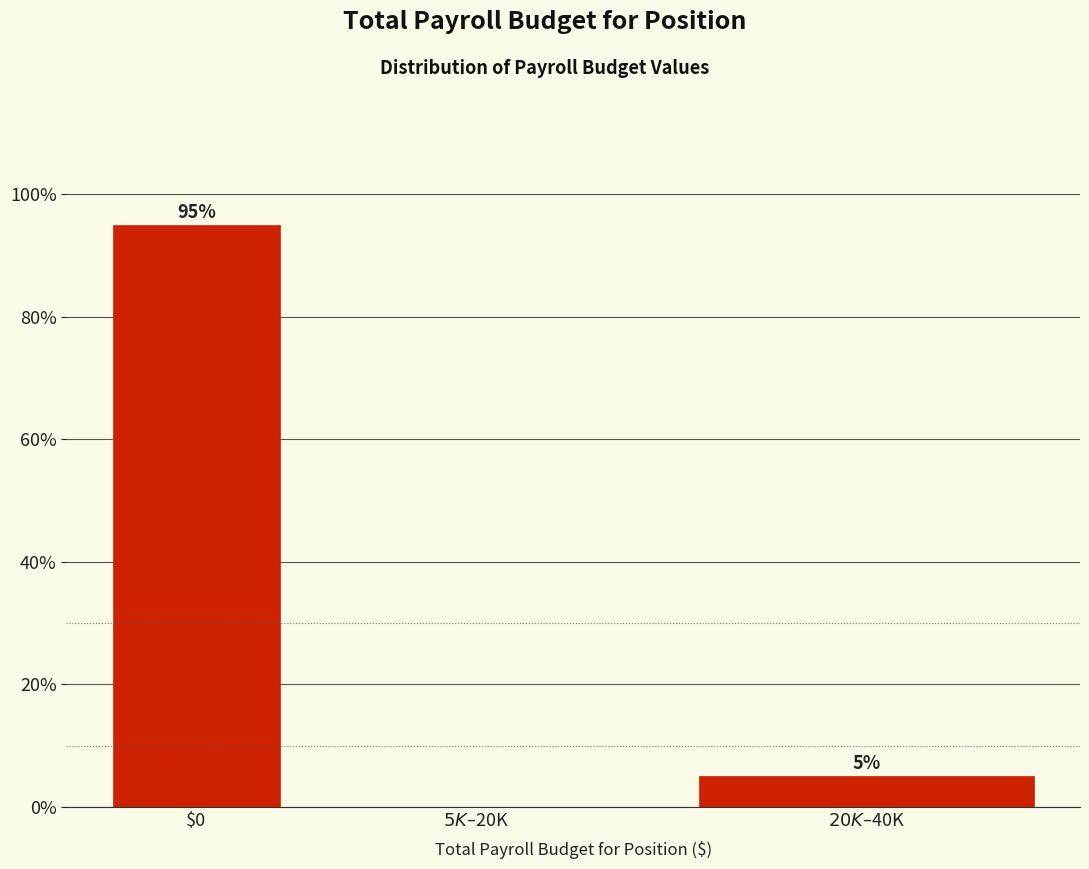

Which label corresponds to the largest value in the chart?

$0